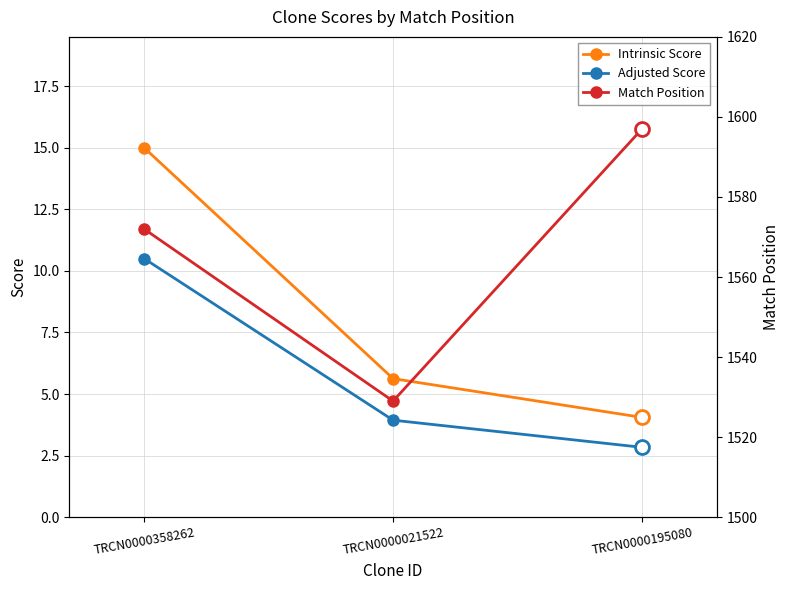

At TRCN0000021522, list the series in order from smallest to largest.

Adjusted Score, Intrinsic Score, Match Position